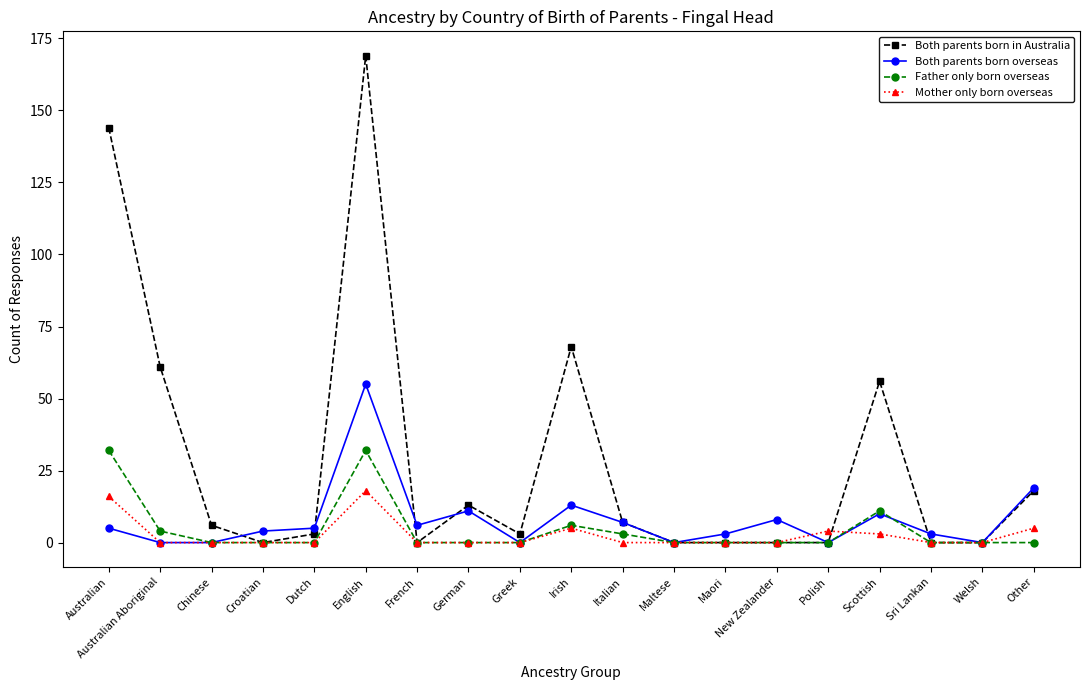

Which series has the largest total across all categories?

Both parents born in Australia